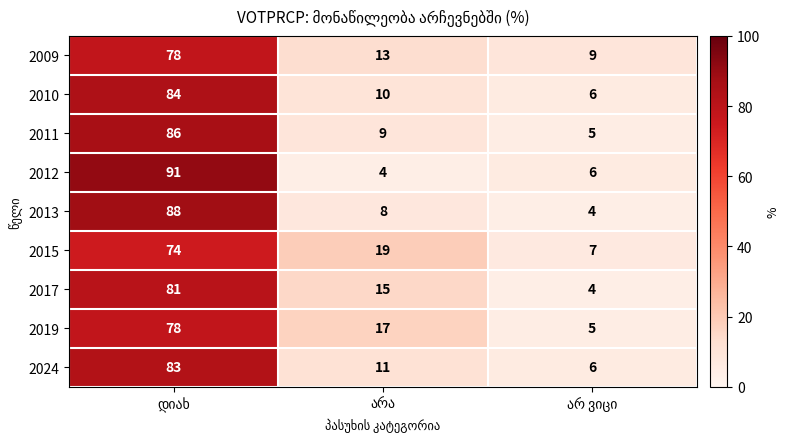

Which series has the largest range (max minus min)?

2012